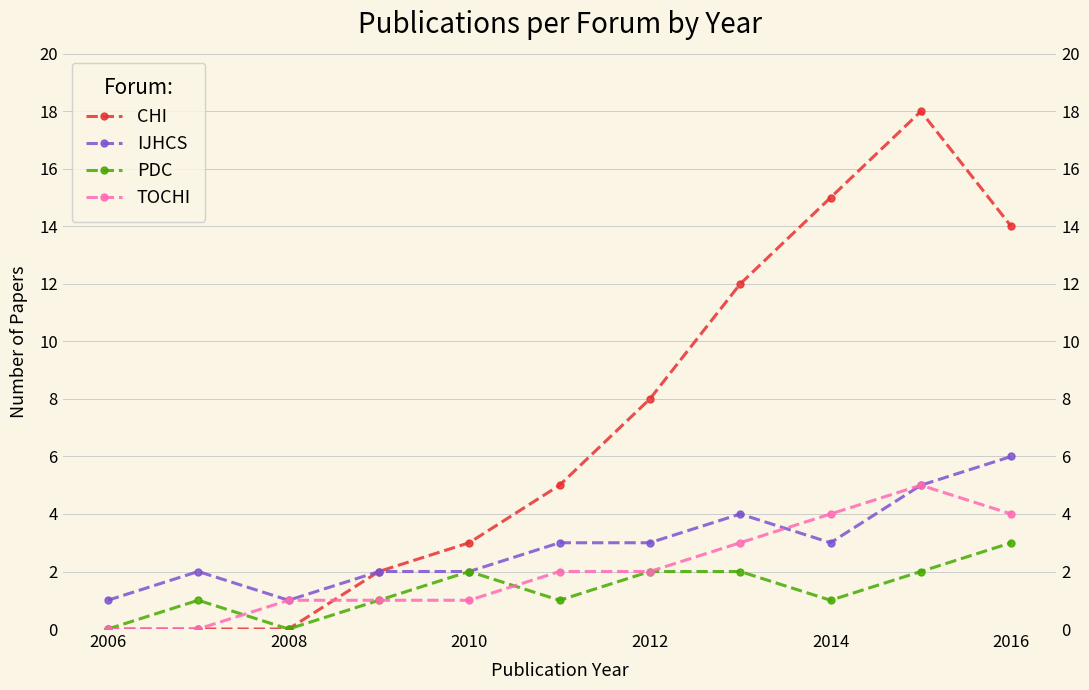

How many TOCHI values are between 1 and 4?

8